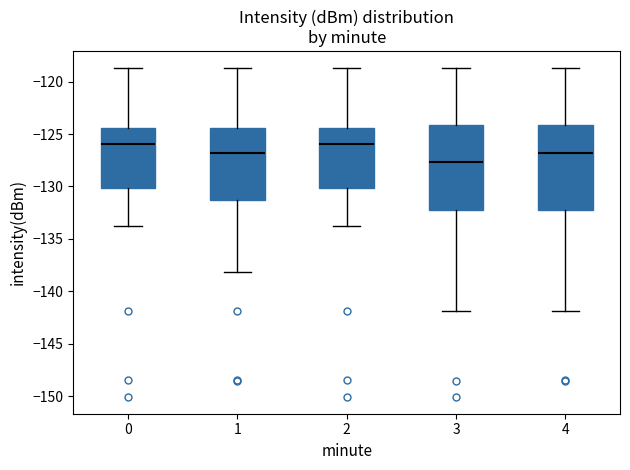

Reading left to right, read every box against the y-axis: the position of its median line, the range the box covers, and the ends of its whiskers. The values are not printed on the chart, so give them approximately, as read against the axis.

0: median -126.0, box -130.0 to -124.5, whiskers -134.0 to -118.5
1: median -127.0, box -131.5 to -124.5, whiskers -138.0 to -118.5
2: median -126.0, box -130.0 to -124.5, whiskers -134.0 to -118.5
3: median -127.5, box -132.0 to -124.0, whiskers -142.0 to -118.5
4: median -127.0, box -132.0 to -124.0, whiskers -142.0 to -118.5